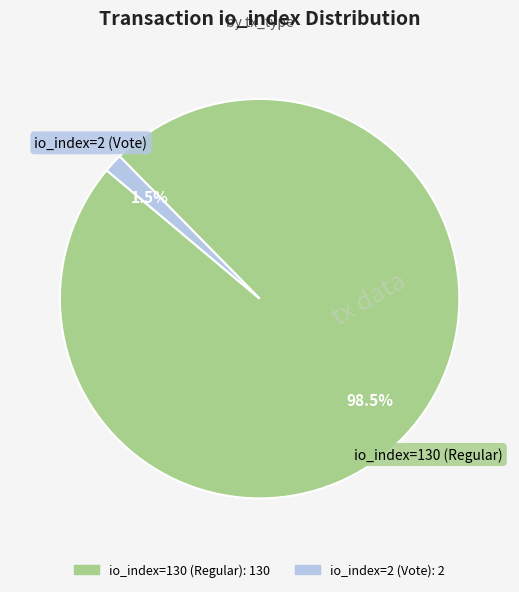

What is the majority slice?

io_index=130 (Regular)